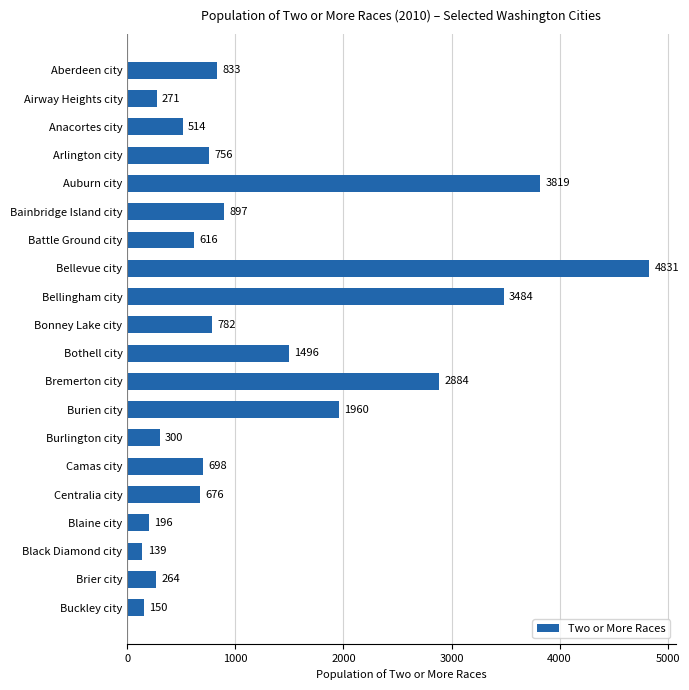

List the labels in order of value, smallest first.

Black Diamond city, Buckley city, Blaine city, Brier city, Airway Heights city, Burlington city, Anacortes city, Battle Ground city, Centralia city, Camas city, Arlington city, Bonney Lake city, Aberdeen city, Bainbridge Island city, Bothell city, Burien city, Bremerton city, Bellingham city, Auburn city, Bellevue city